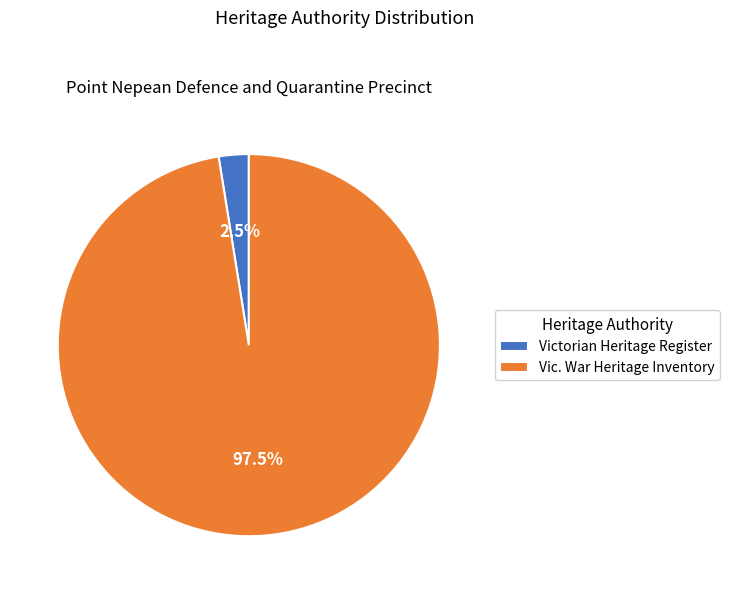

To the nearest percent, what is the difference between the Vic. War Heritage Inventory and Victorian Heritage Register slice percentages?

95%